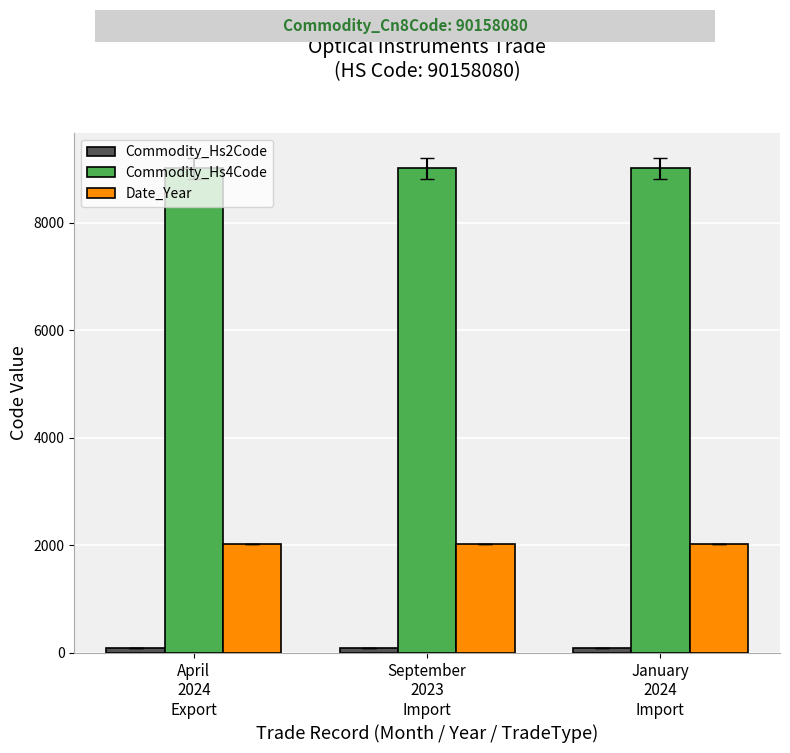

What is the difference between the highest and lowest values at April
2024
Export?

8925